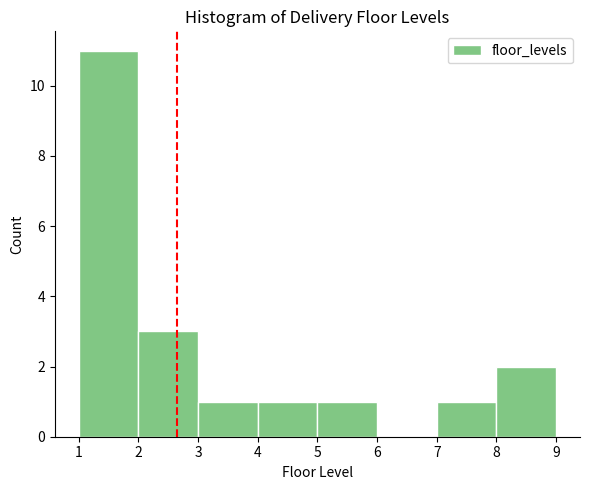

Reading left to right, list every bar in this chart as the range it spans on the x-axis followed by its height. The values are not printed on the chart, so give them approximately, as read against the axis.

1 to 2: 11
2 to 3: 3
3 to 4: 1
4 to 5: 1
5 to 6: 1
6 to 7: 0
7 to 8: 1
8 to 9: 2